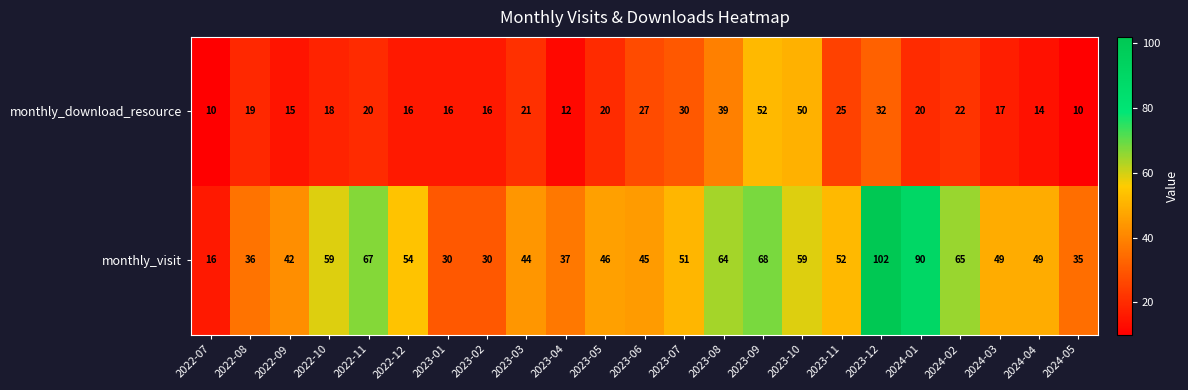

What is the highest value of the monthly_download_resource series?

52